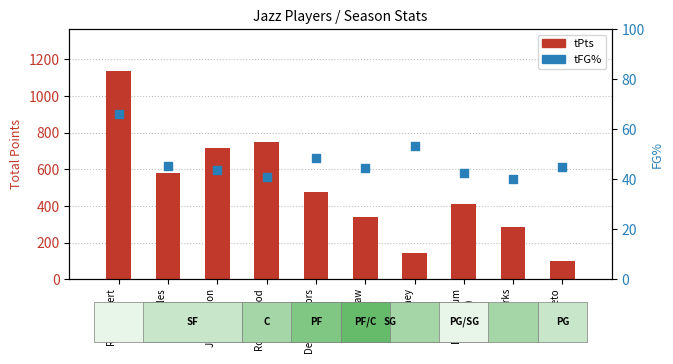

Which series reaches the maximum Y coordinate?

tPts